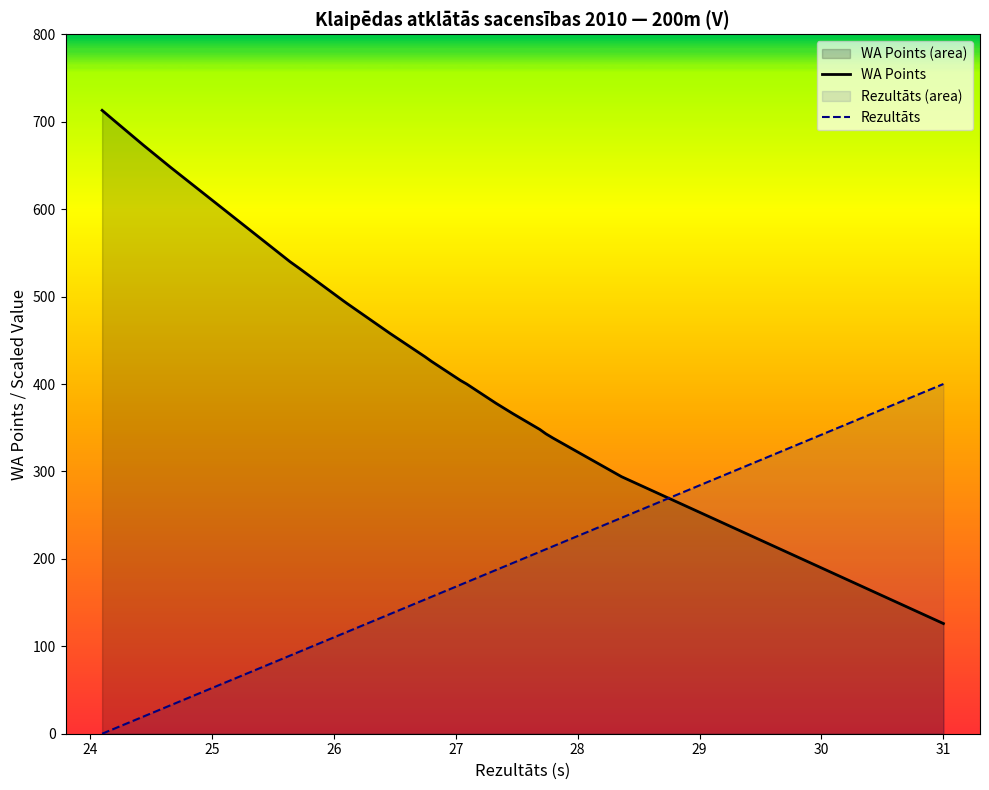

After their last crossing, which series has the higher values: WA Points or Rezultāts?

Rezultāts